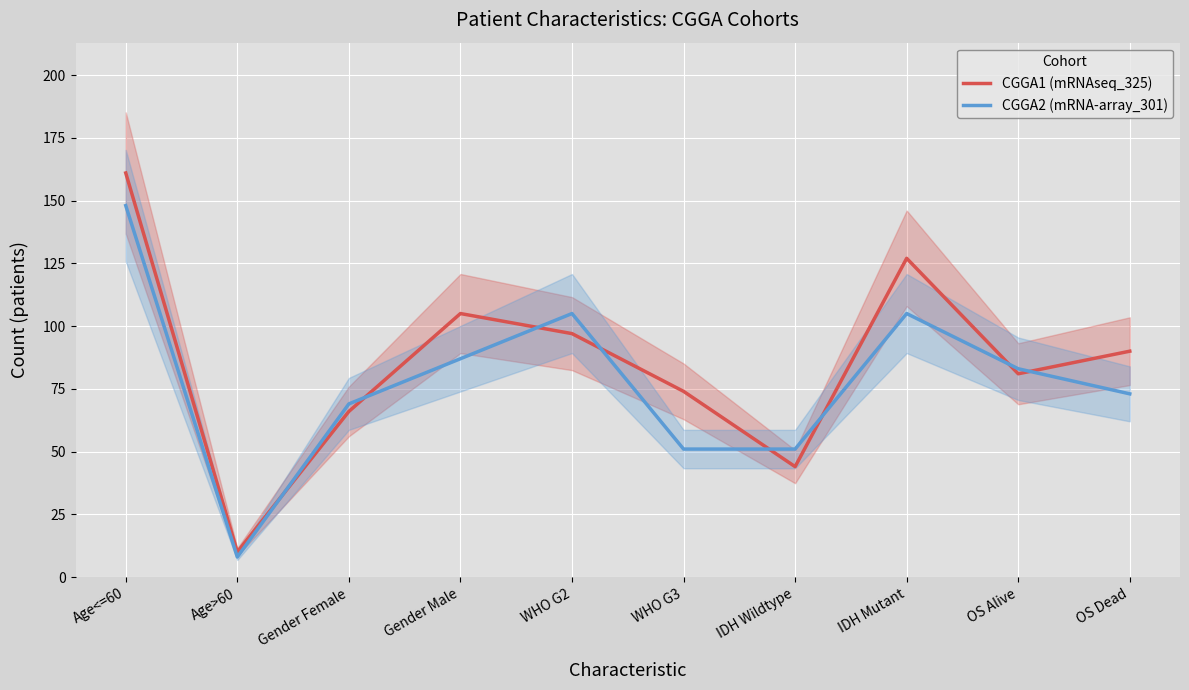

What is the smallest value displayed?

8